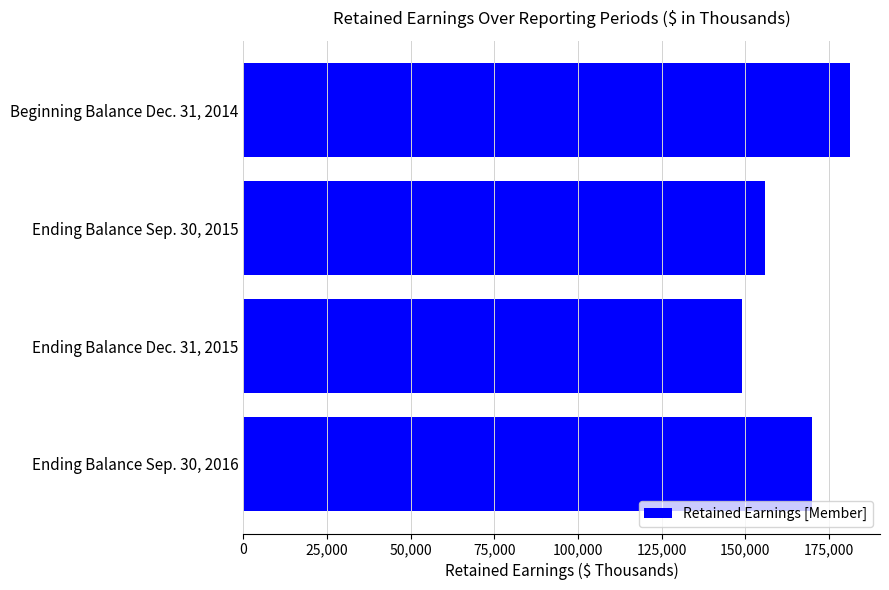

The value at Ending Balance Sep. 30, 2016 is 169858. True or false?

True